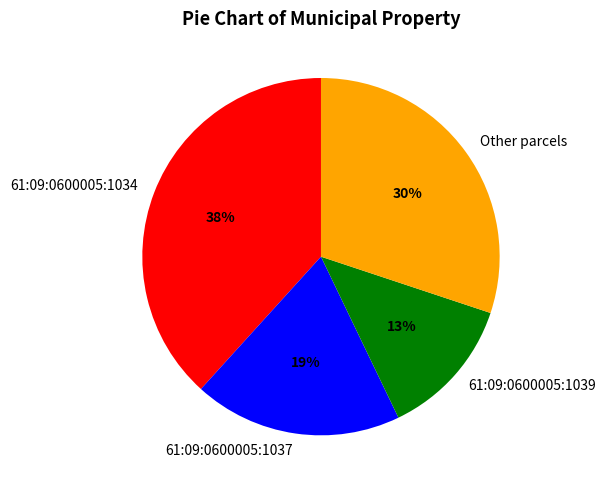

Do 61:09:0600005:1039 and Other parcels together represent more than half of the pie?

No